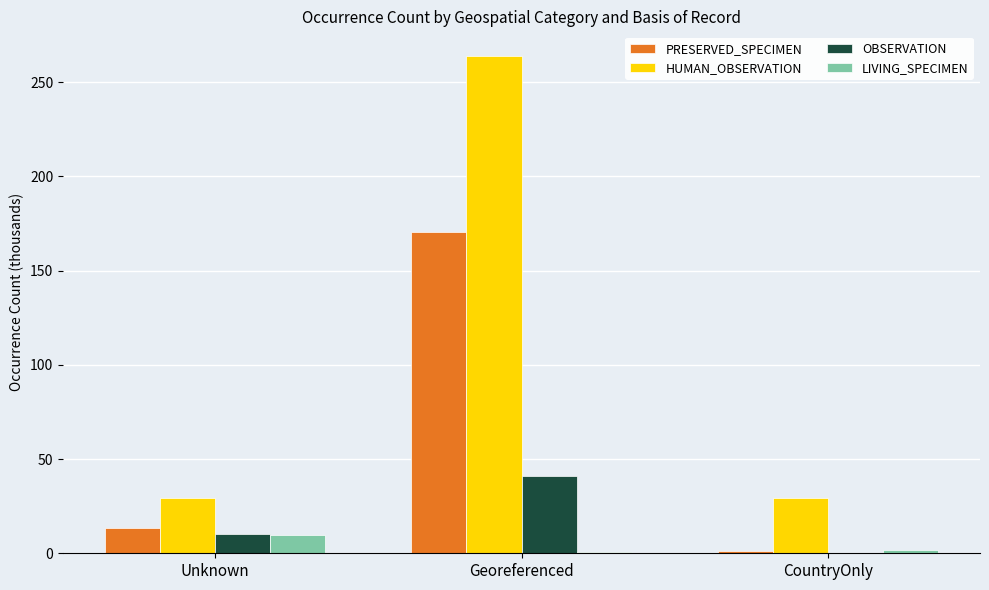

At which category does the chart reach its peak across all series?

Georeferenced